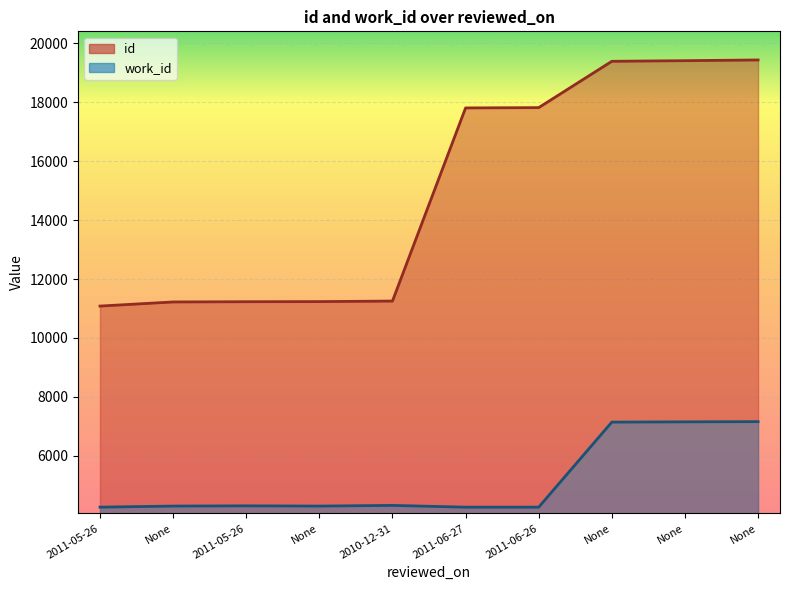

Reading left to right, what are all the values shown in this chart?

id: 2011-05-26=11083	None=11223	2011-05-26=11231	None=11235	2010-12-31=11253	2011-06-27=17809	2011-06-26=17819	None=19392	None=19413	None=19437
work_id: 2011-05-26=4258	None=4294	2011-05-26=4302	None=4294	2010-12-31=4317	2011-06-27=4257	2011-06-26=4257	None=7144	None=7153	None=7160